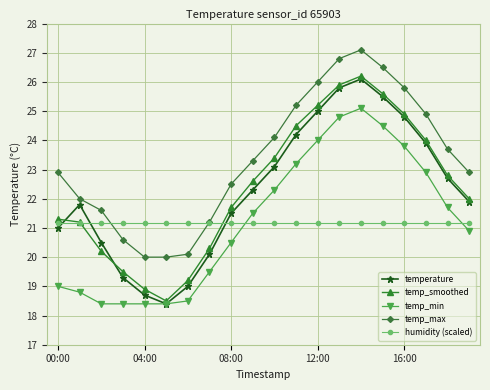

What is the value of the temp_min point at the 18th from the left?

22.9